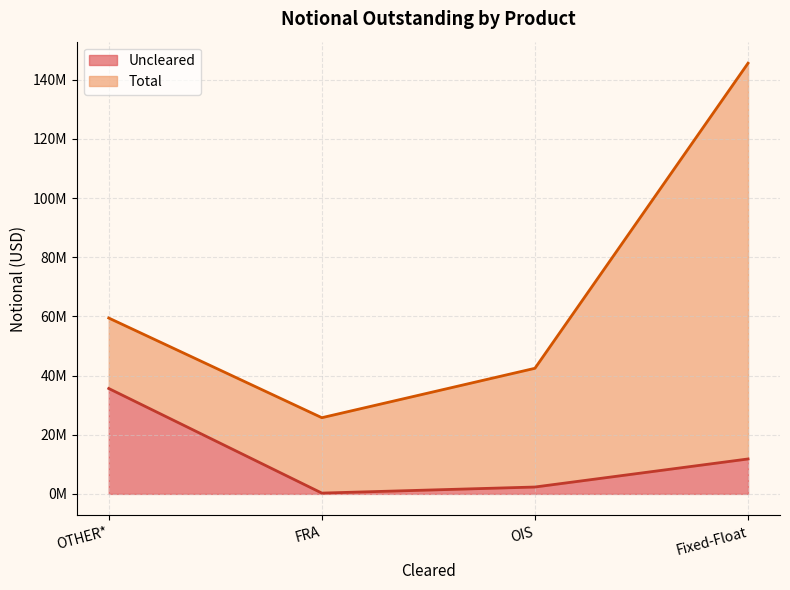

What is the minimum value shown in the chart?

272254